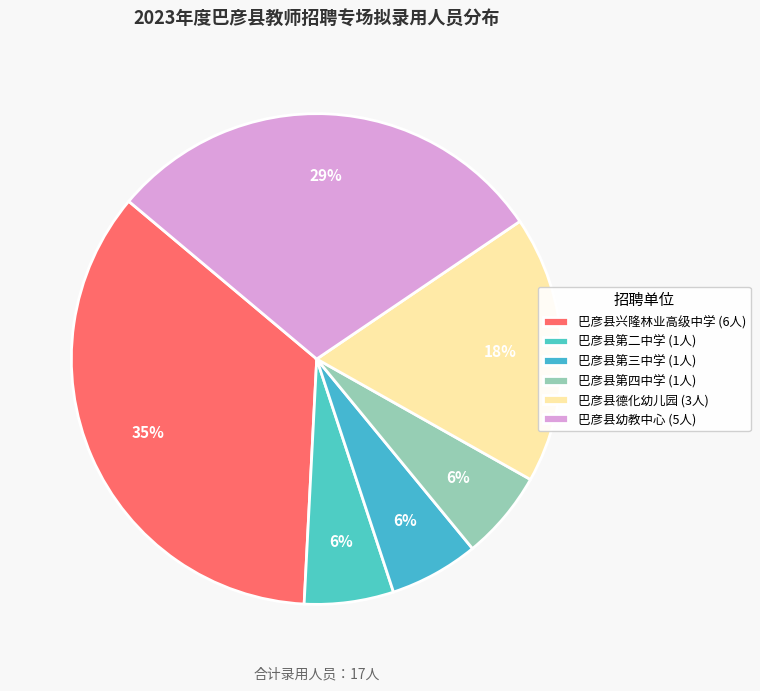

What portion of the pie excludes 巴彦县兴隆林业高级中学?

64.7%